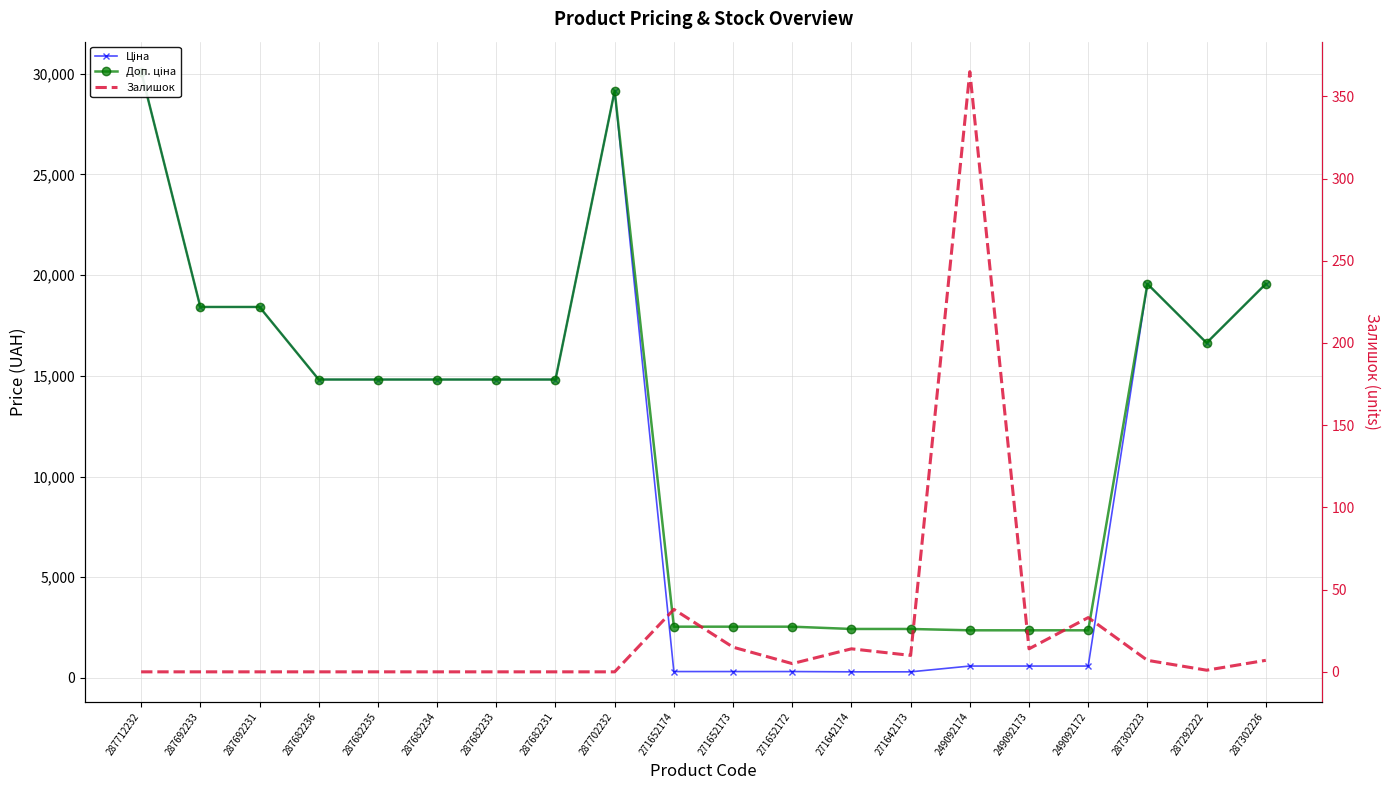

What position from the right is 271642173?

7